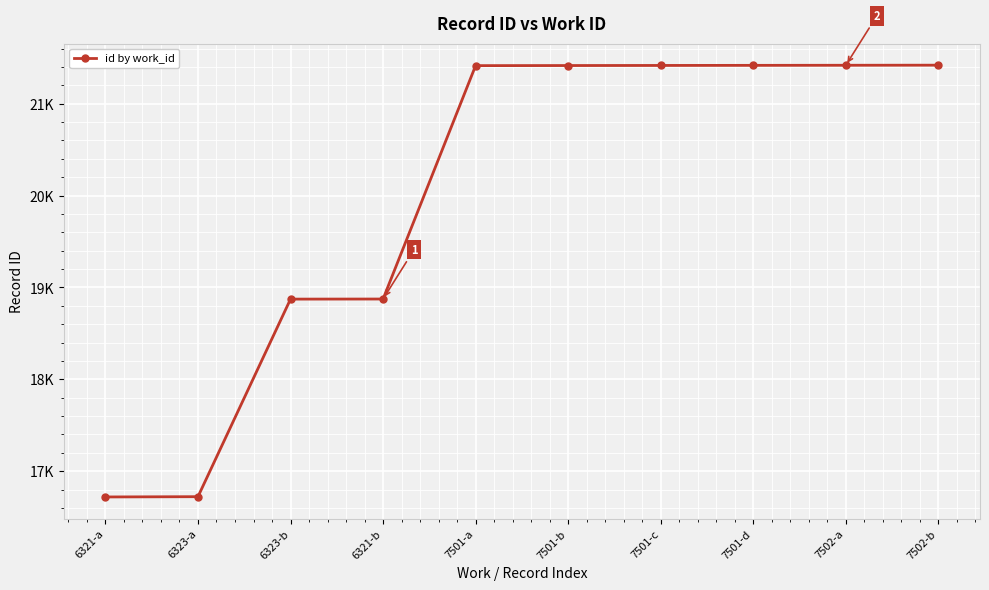

Where is the data nearest to the value 19069?

6321-b